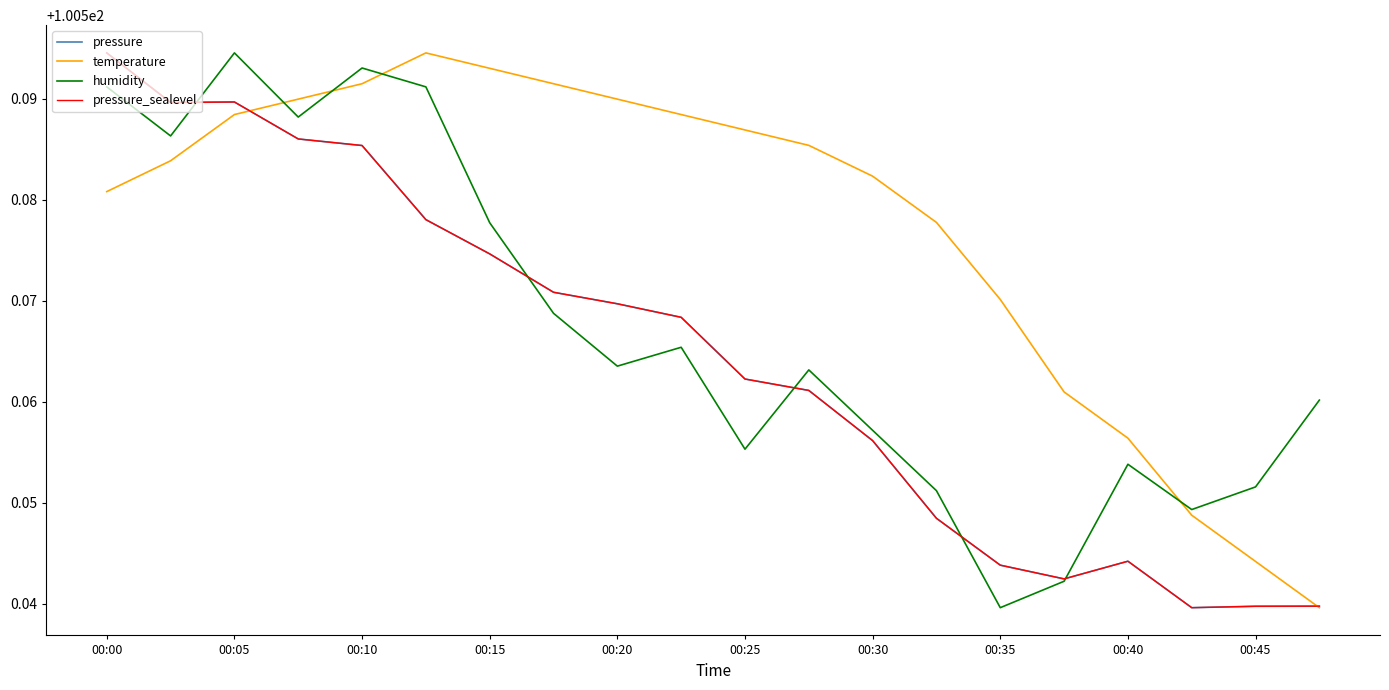

What is the label of the 20th point from the right?

00:00